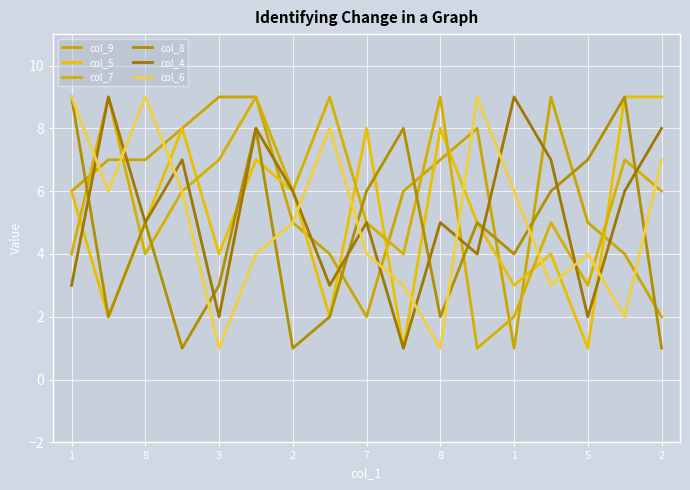

How many times do col_4 and col_6 cross each other?

11